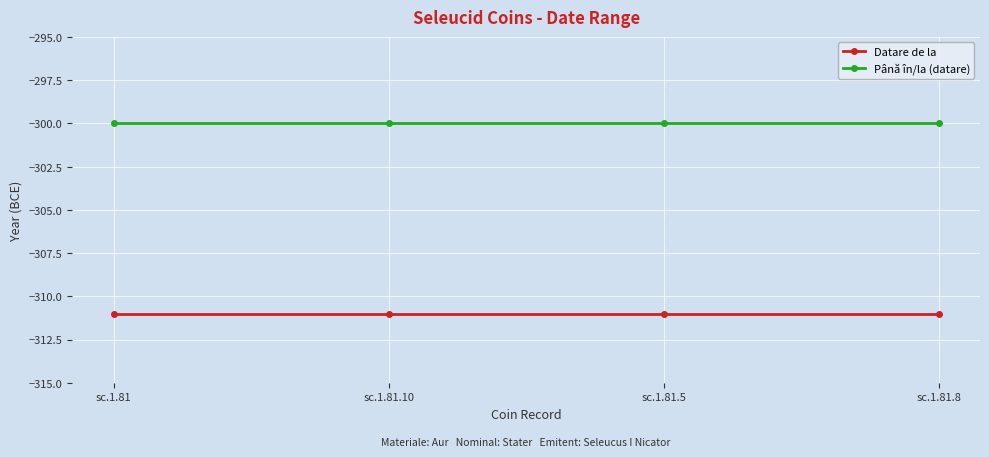

What position from the left is sc.1.81.5?

3